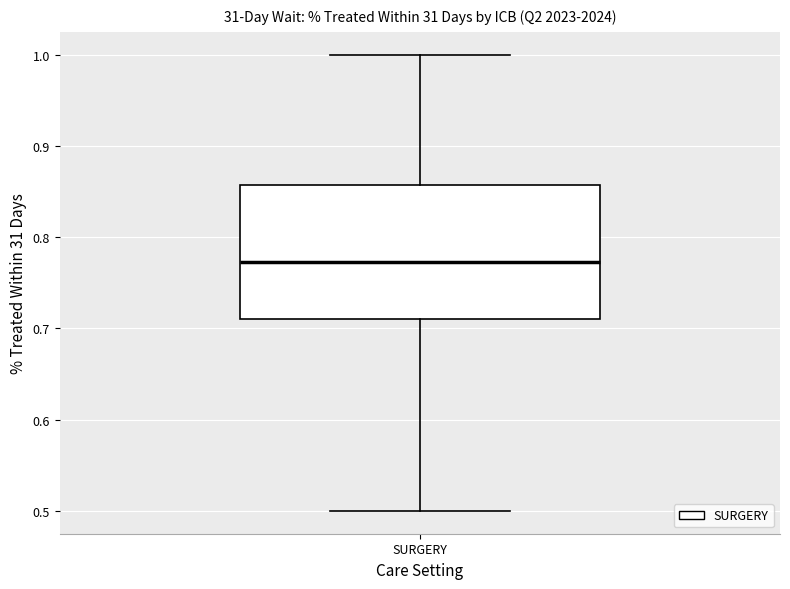

Transcribe this box plot: give where the median line is, the range the box spans, and where the two whiskers end, as read against the y-axis. The values are not printed on the chart, so give them approximately, as read against the axis.

median 0.77, box 0.71 to 0.86, whiskers 0.50 to 1.00